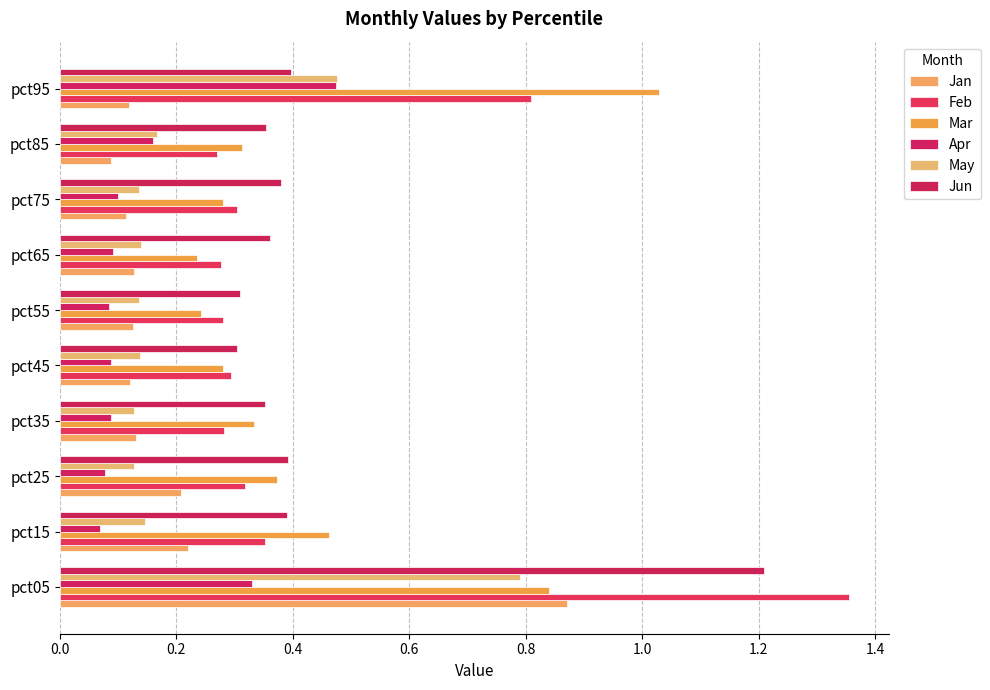

How many distinct data groups are displayed?

6